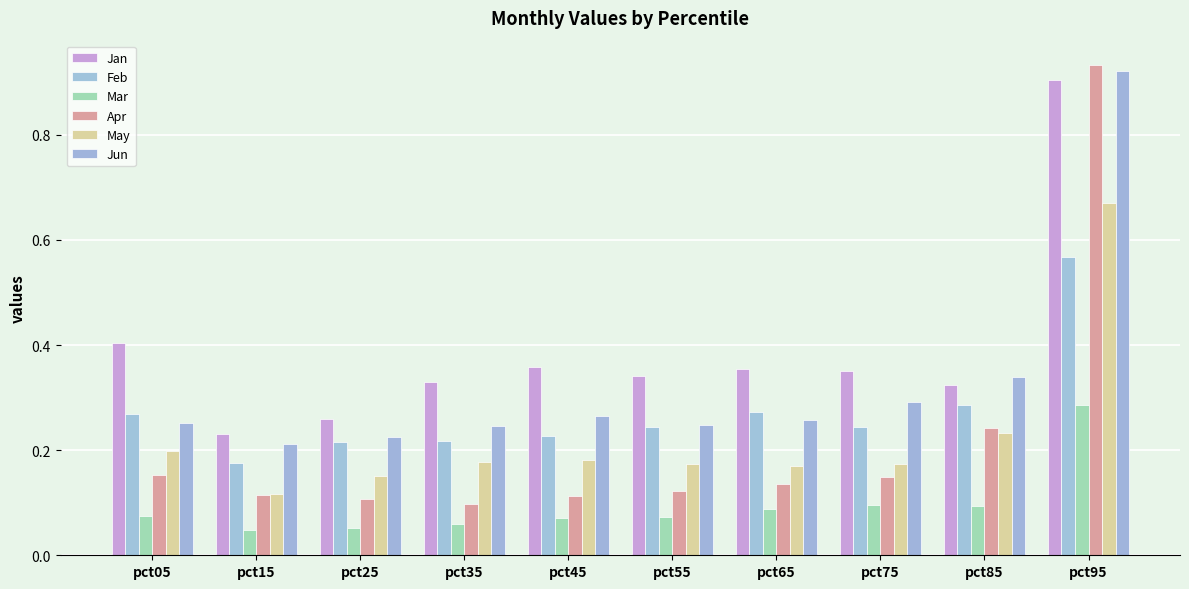

Is the value of Jan at pct45 greater than the value of May at pct15?

Yes